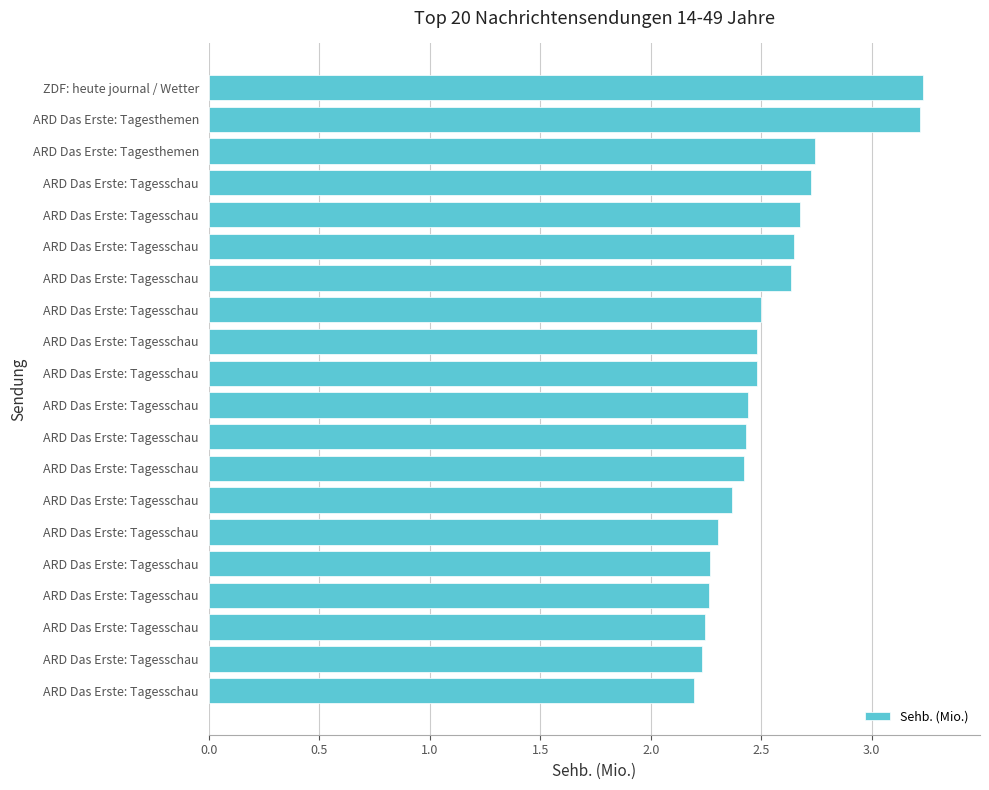

What is the average value?

2.5